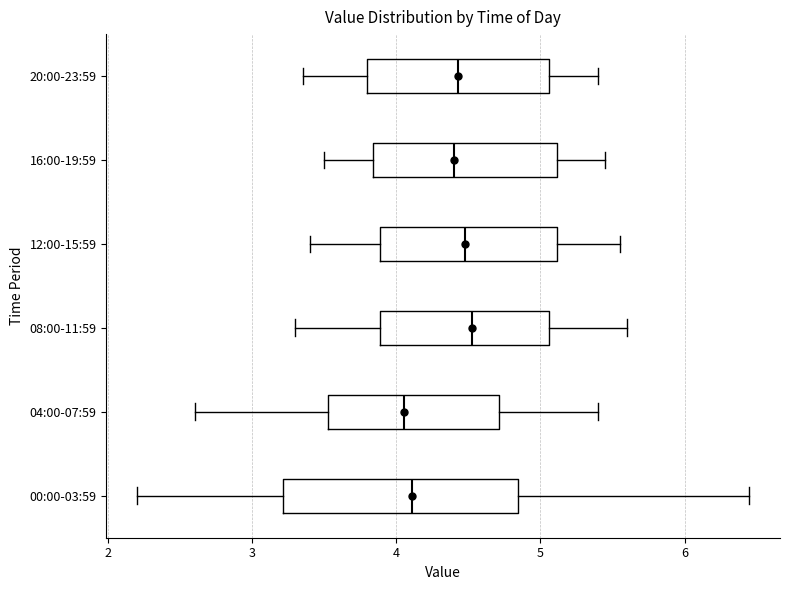

Comparing the boxes themselves (not the whiskers), which one is the widest?

00:00-03:59